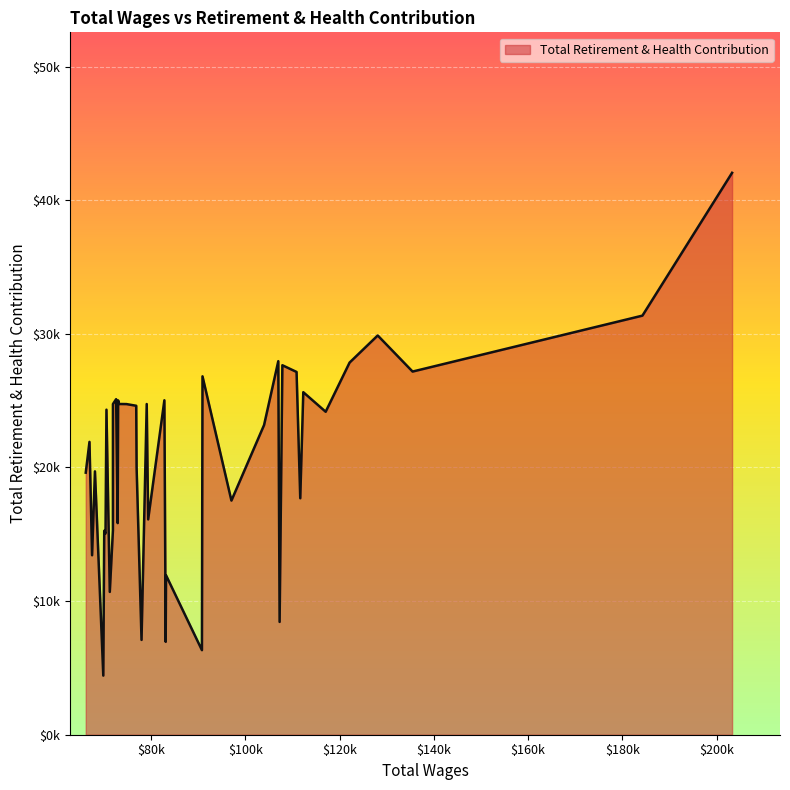

Rank the categories by value from lowest to highest.

35, 15, 17, 21, 10, 31, 16, 37, 33, 34, 30, 27, 19, 13, 7, 39, 36, 22, 38, 12, 5, 32, 23, 24, 29, 20, 25, 26, 18, 28, 6, 14, 8, 2, 9, 4, 11, 3, 1, 0